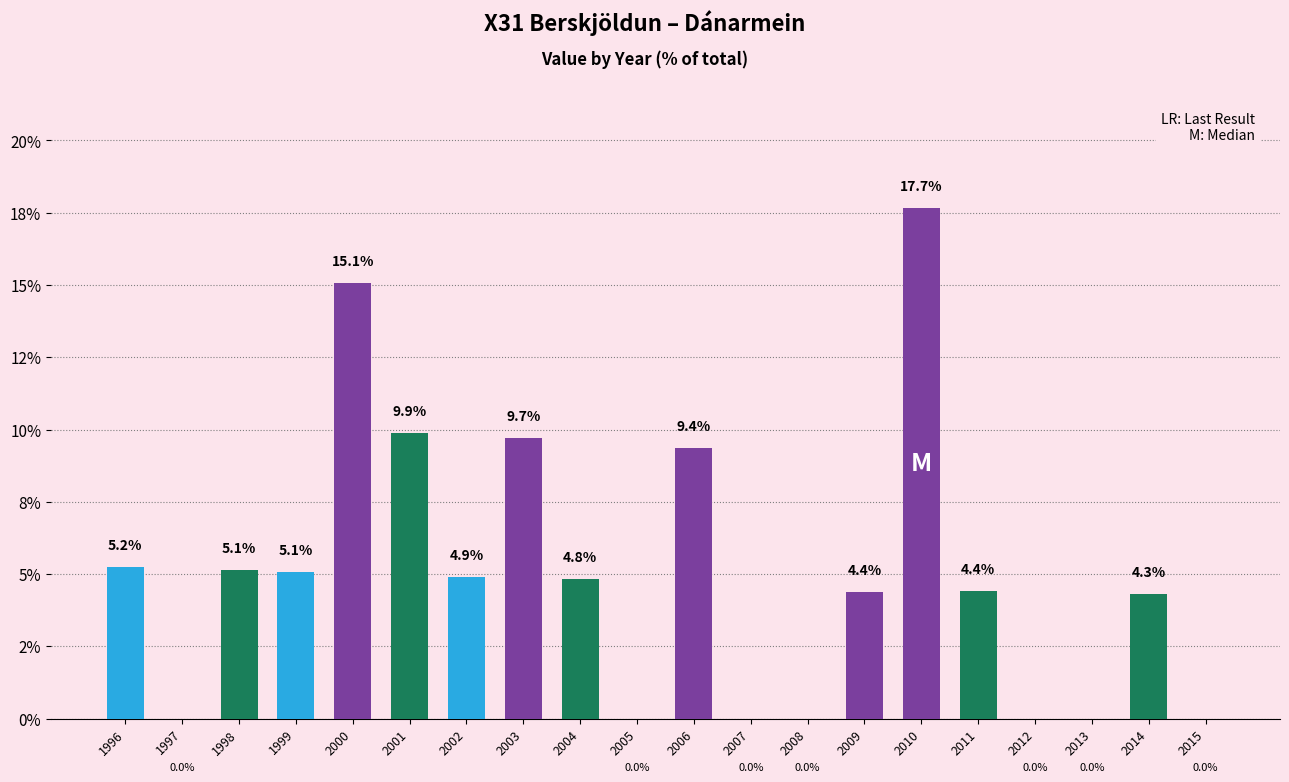

The value at 2003 is 6.1. True or false?

False